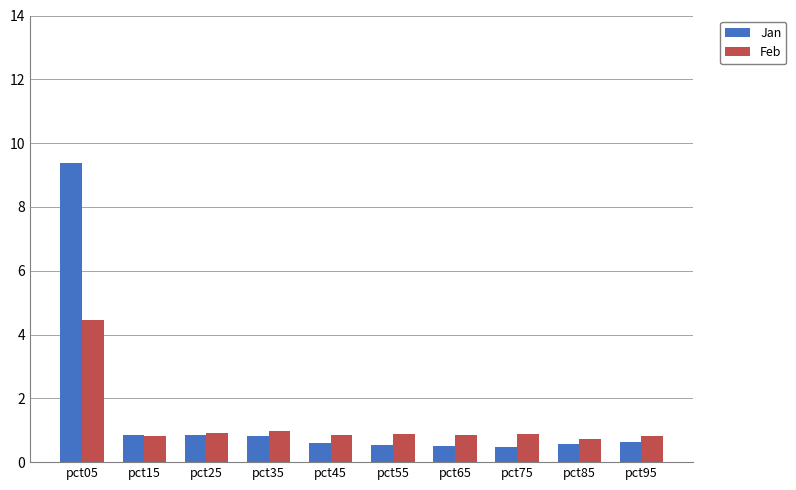

The Feb series shows 0.2 at pct35. True or false?

False